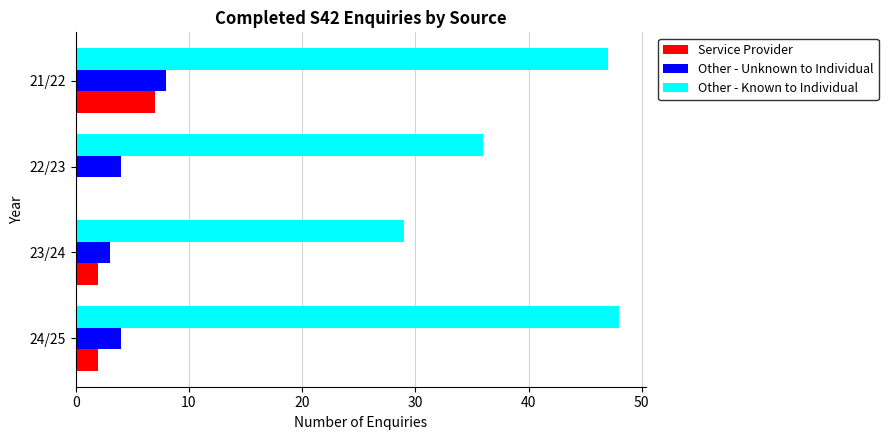

What is the total value across all series at 21/22?

62